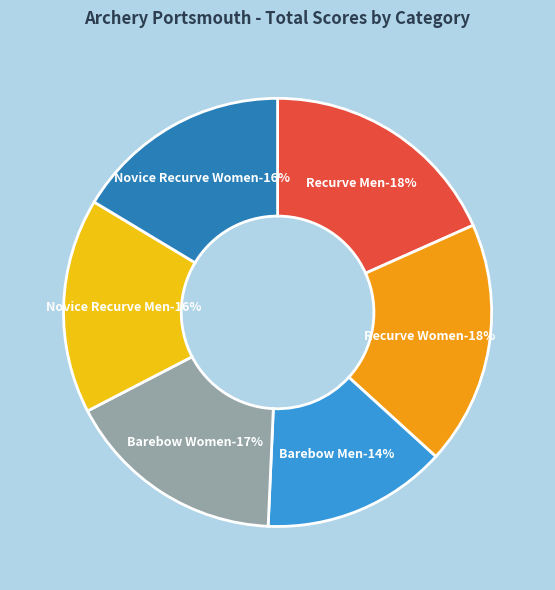

How many segments does this pie chart have?

6